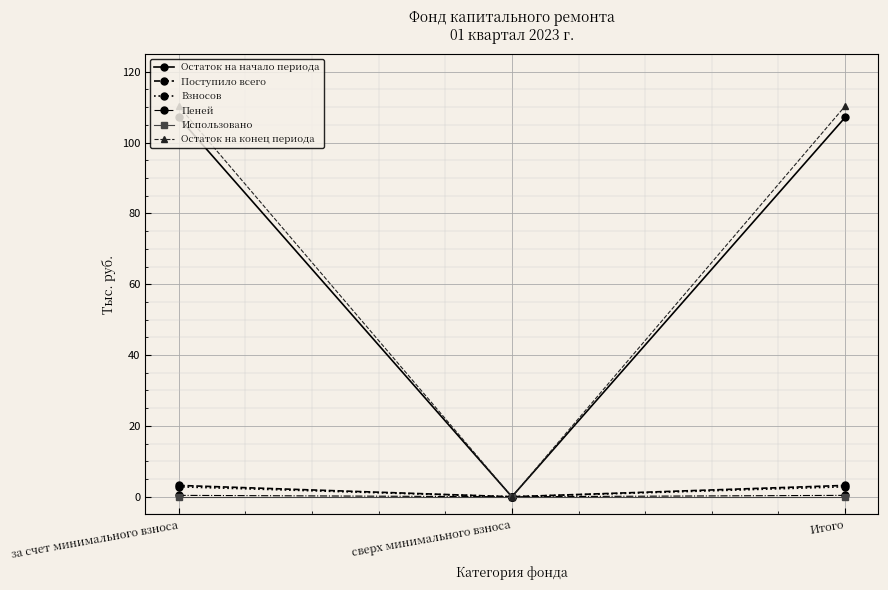

Which series has the widest spread of values?

Остаток на конец периода